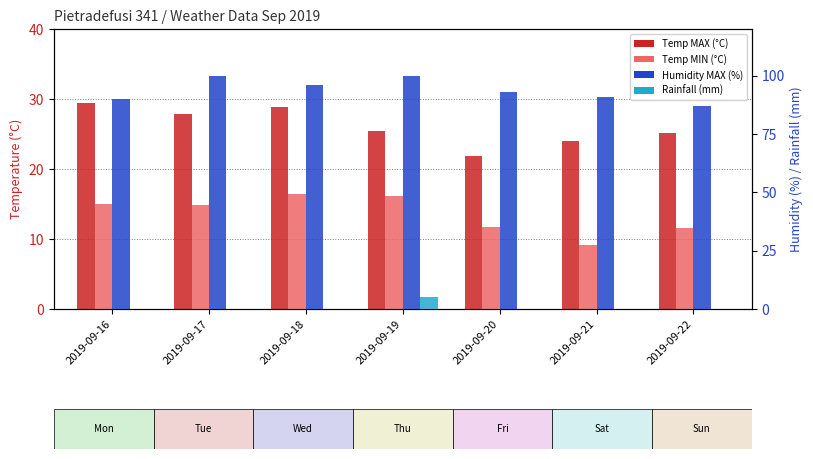

Which category has the lowest value in the Temp MAX (°C) series?

2019-09-20